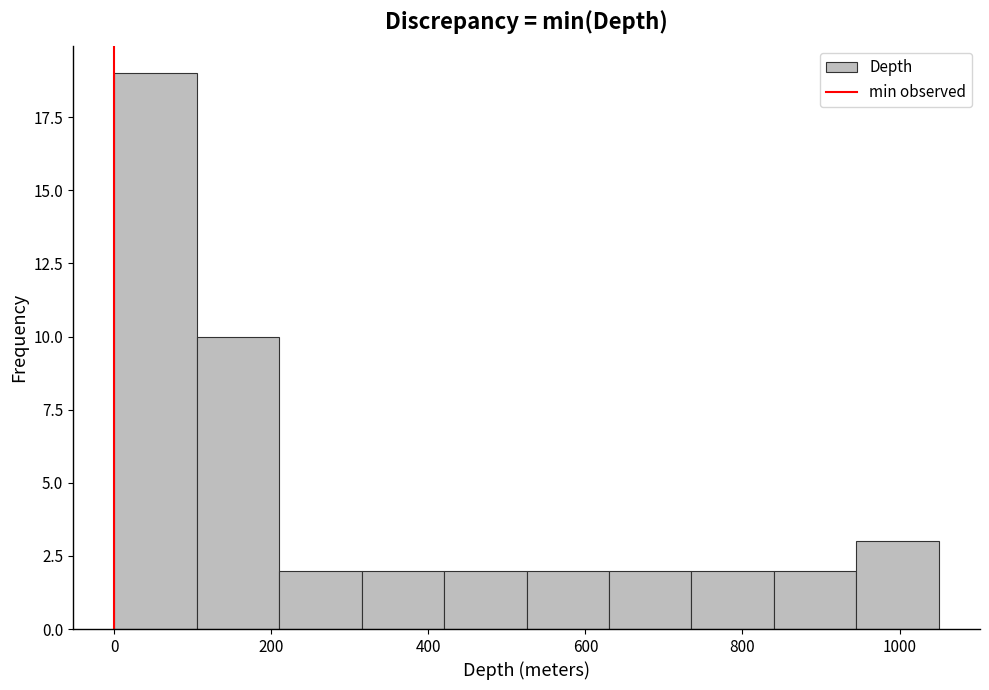

Reading left to right, list every bar in this chart as the range it spans on the x-axis followed by its height. Neither the bar edges nor the heights are printed on the chart, so give them approximately, as read against the axes.

0 to 105: 19
105 to 210: 10
210 to 315: 2
315 to 420: 2
420 to 525: 2
525 to 630: 2
630 to 735: 2
735 to 840: 2
840 to 945: 2
945 to 1050: 3